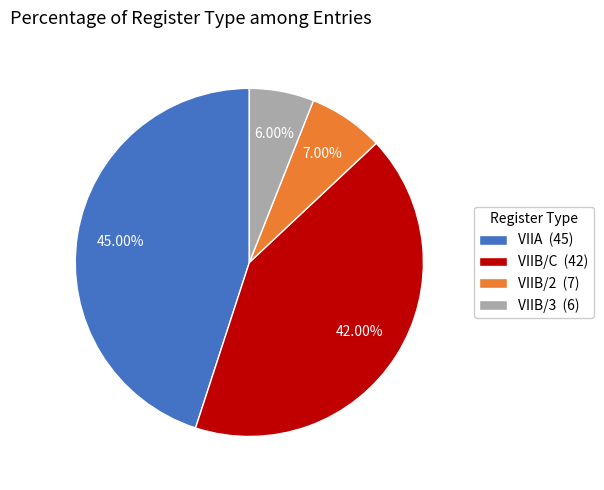

What percentage is the VIIB/3 slice, to the nearest percent?

6%